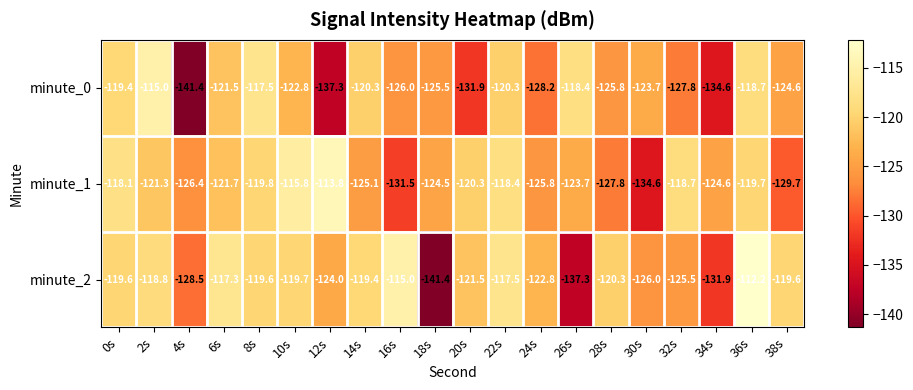

What is the difference between the highest and lowest values at 38s?

10.1